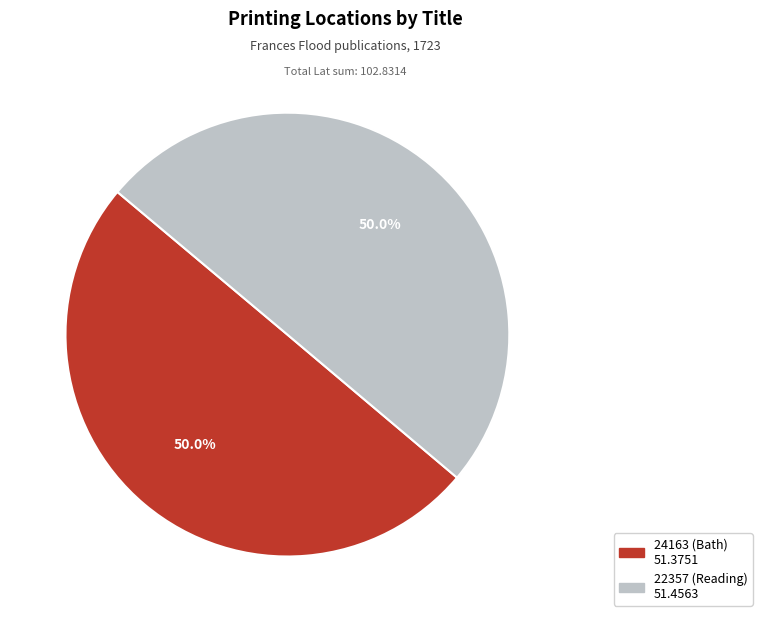

Approximately how many times larger is the value at 22357 (Reading) compared to 24163 (Bath)?

1.0